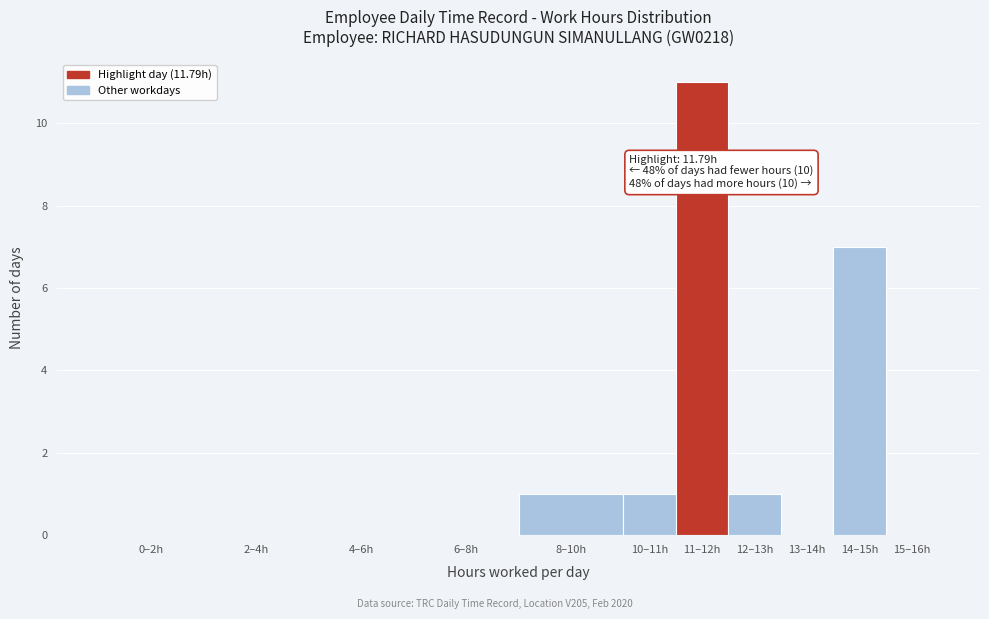

Reading left to right, transcribe all the data shown in this chart.

0–2h=0	2–4h=0	4–6h=0	6–8h=0	8–10h=1	10–11h=1	11–12h=11	12–13h=1	13–14h=0	14–15h=7	15–16h=0